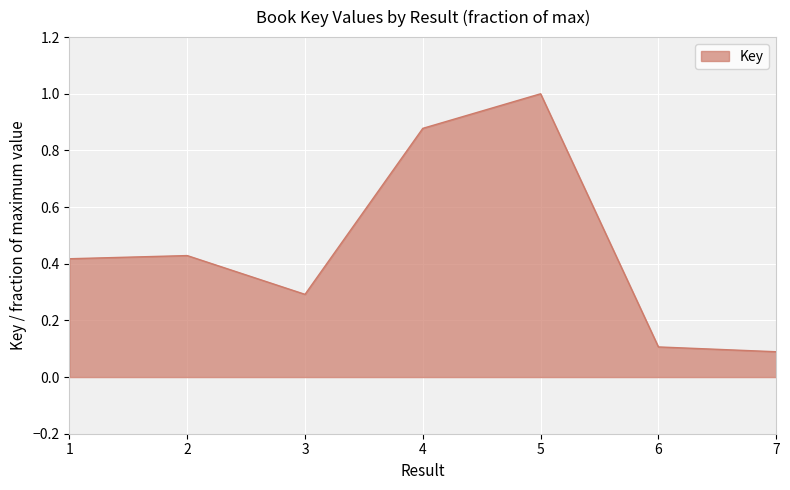

The chart shows a value of 0.6 at 2. True or false?

False